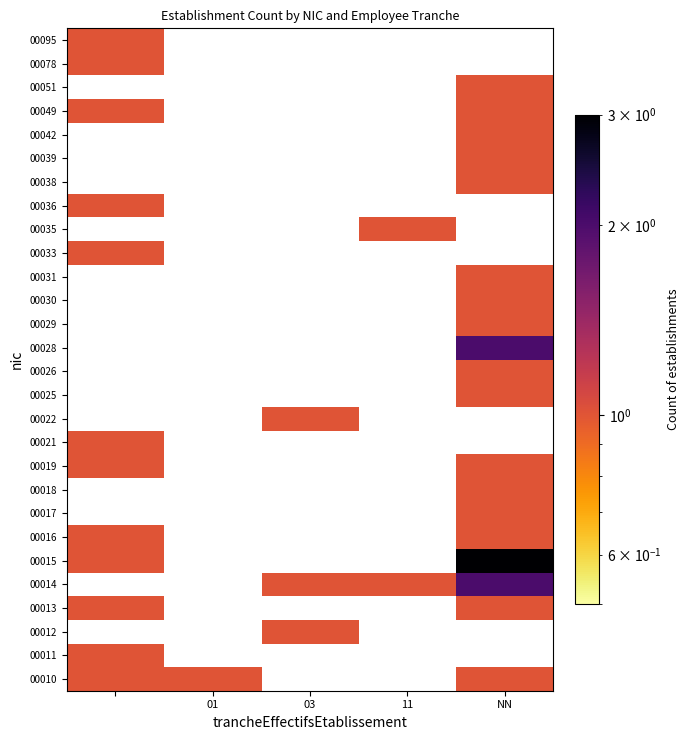

What is the maximum value shown in the chart?

3.0